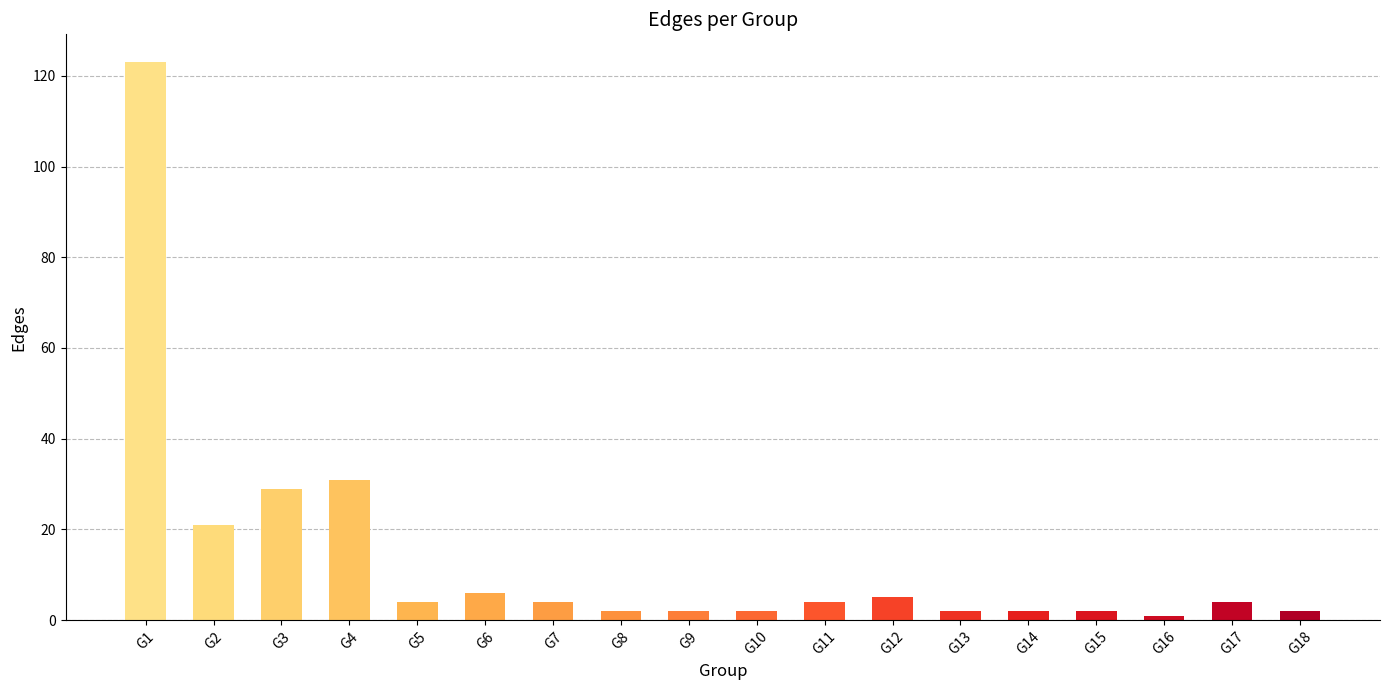

True or false: the data shows 14 at G4.

False